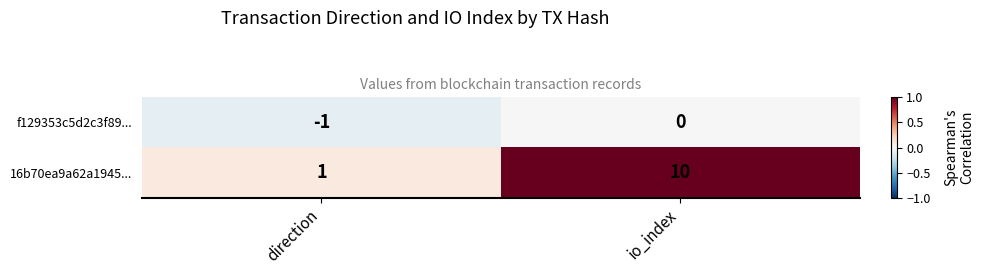

What value does the 16b70ea9a62a1945... series have at io_index?

10